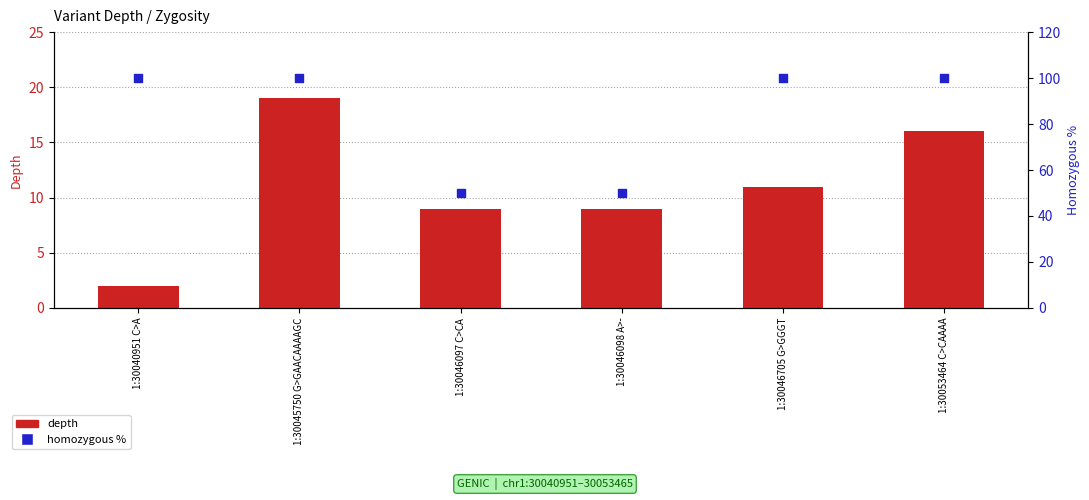

What are all the series names shown in the legend?

depth, homozygous %